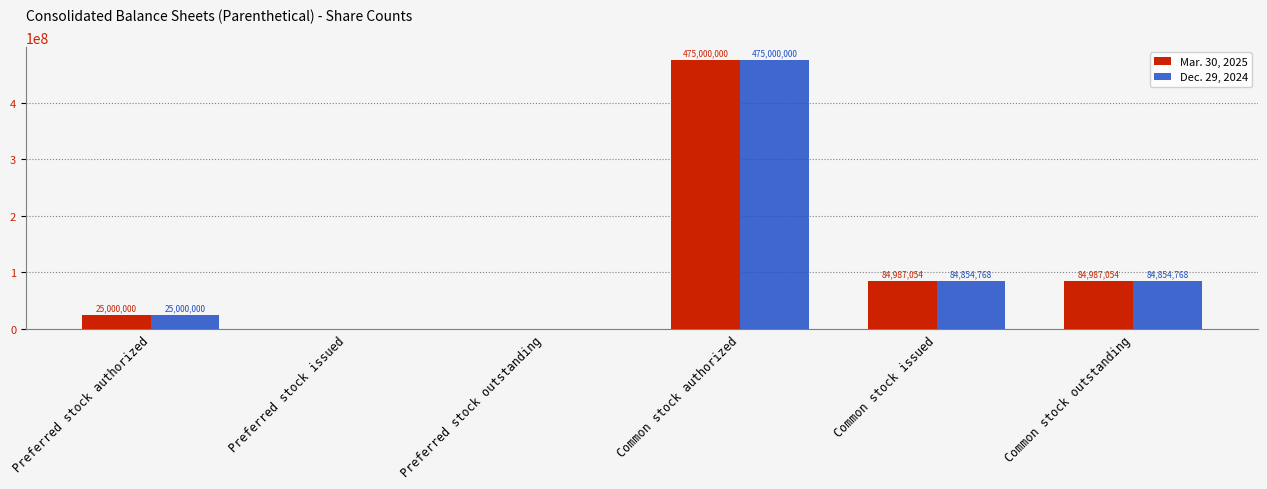

True or false: Mar. 30, 2025 has a value of 84987054 at Common stock issued.

True